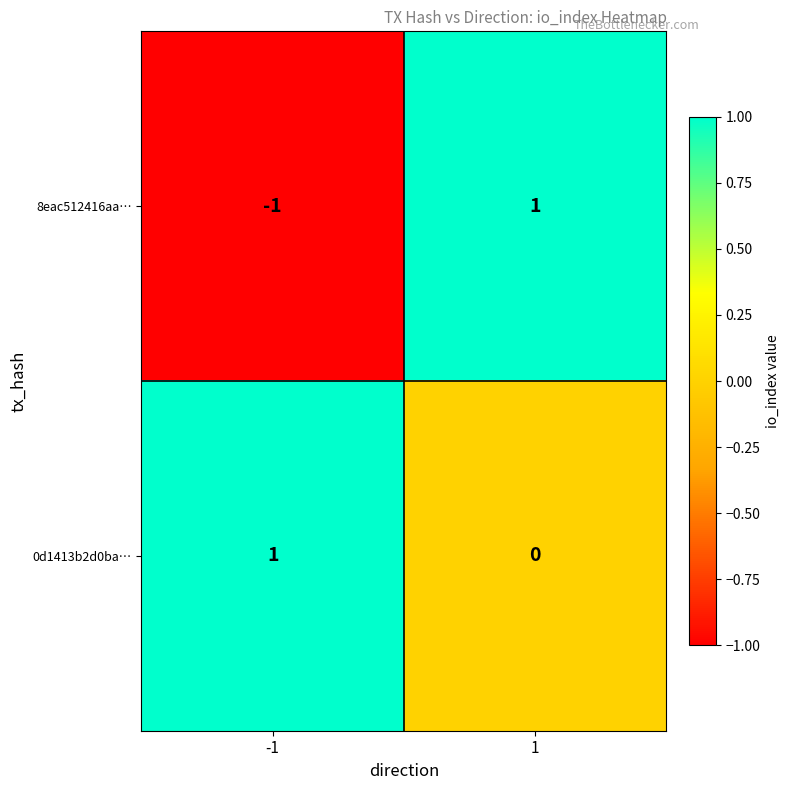

Reading left to right, what are all the values shown in this chart?

8eac512416aa…: -1=-1	1=1
0d1413b2d0ba…: -1=1	1=0